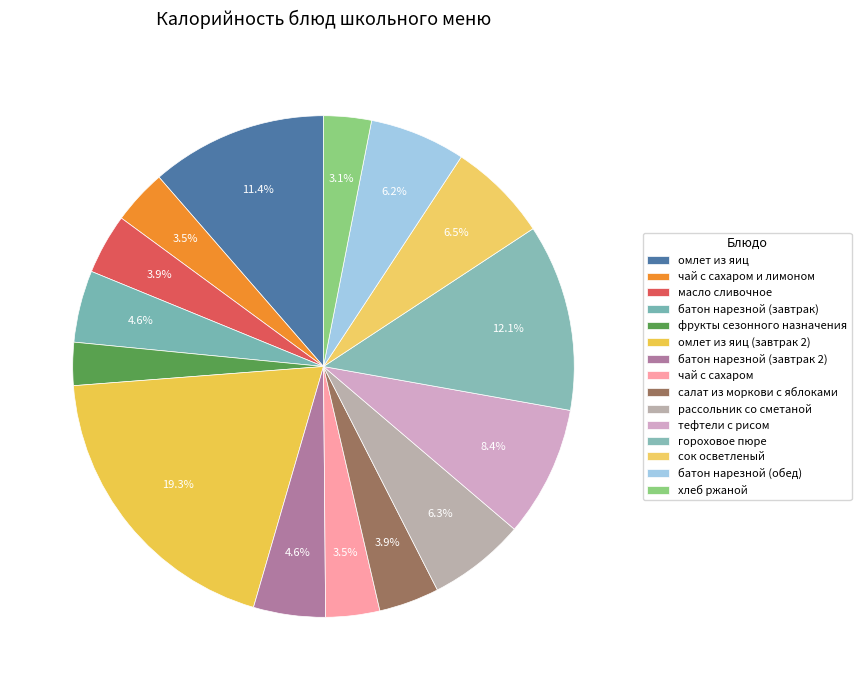

The масло сливочное slice represents 4% of the pie. True or false?

True